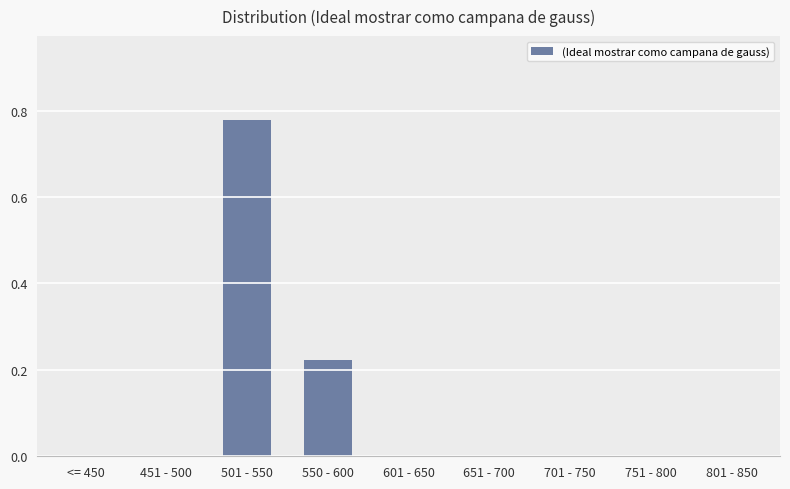

How many series are shown in this chart?

1